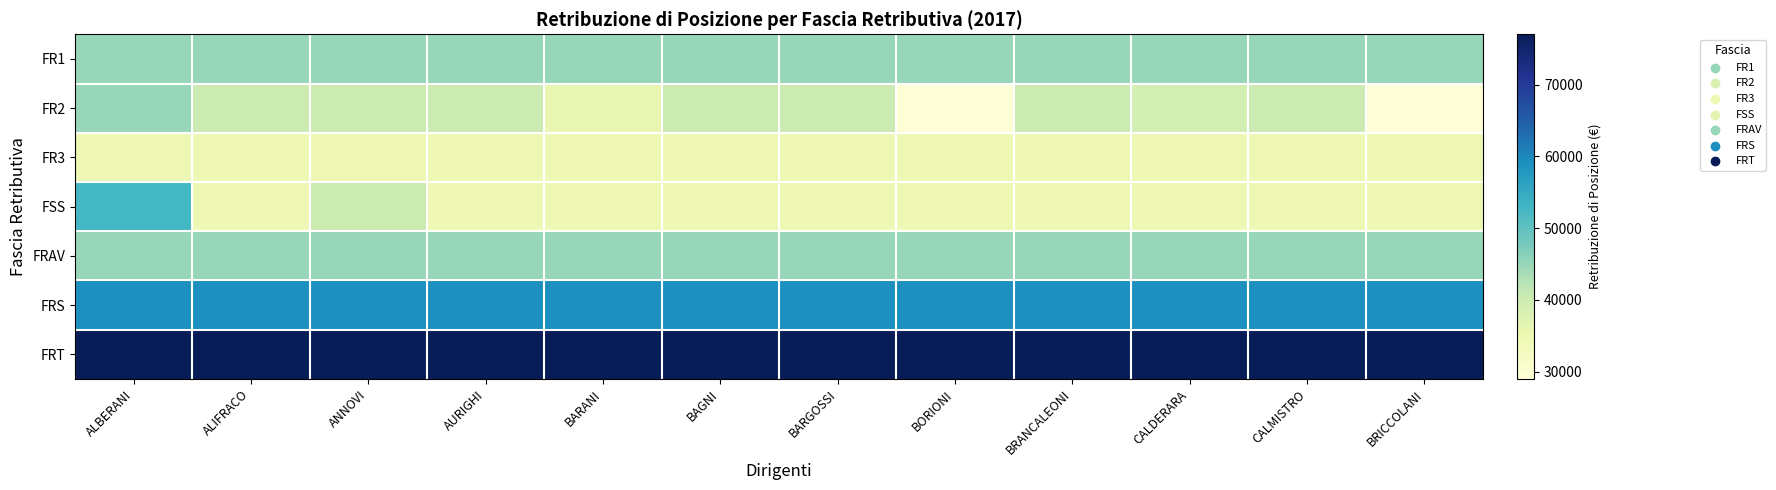

Count the number of categories in the chart.

12